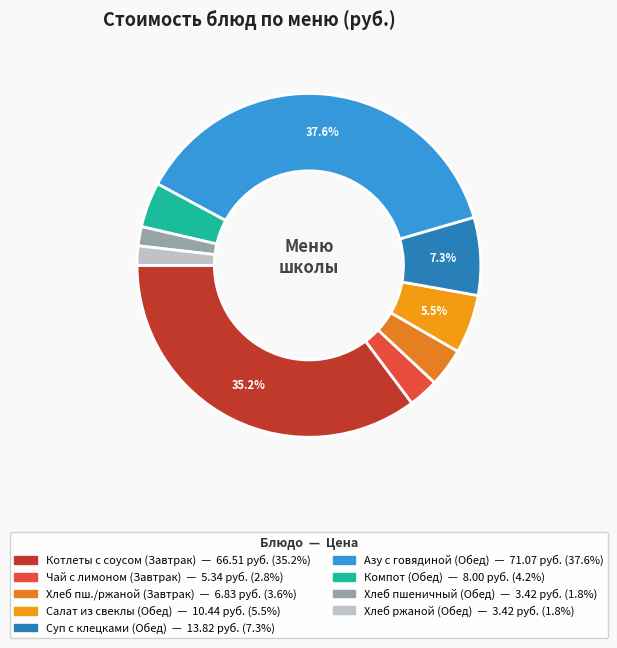

How many segments does this pie chart have?

9